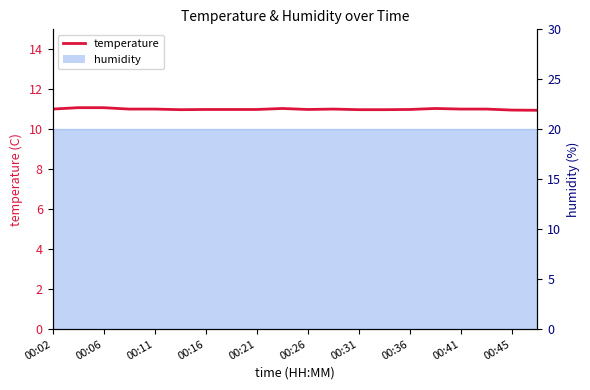

What is the label of the 15th point from the right?

00:26